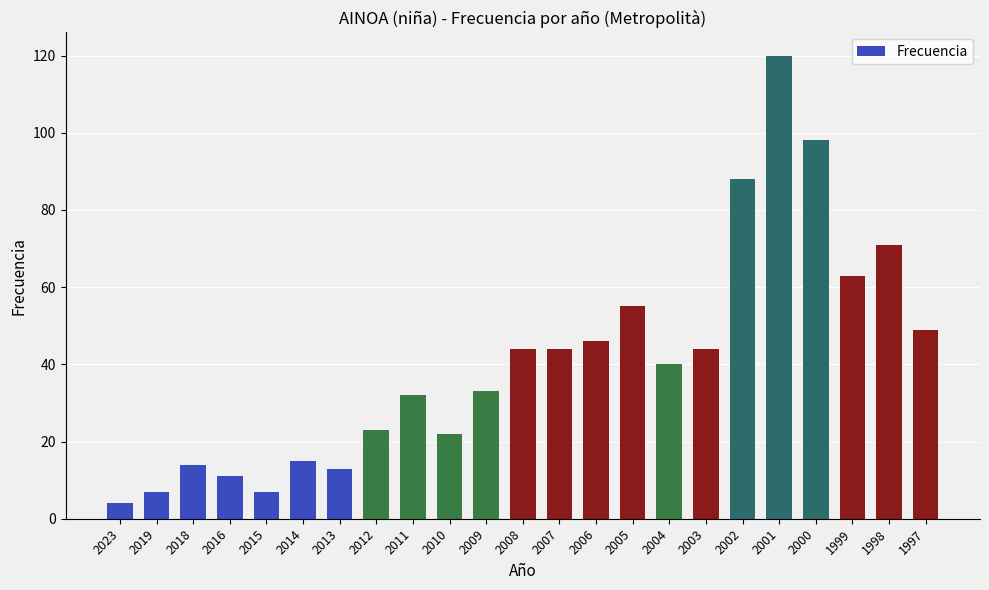

What is the difference between the values at 2019 and 2023?

3